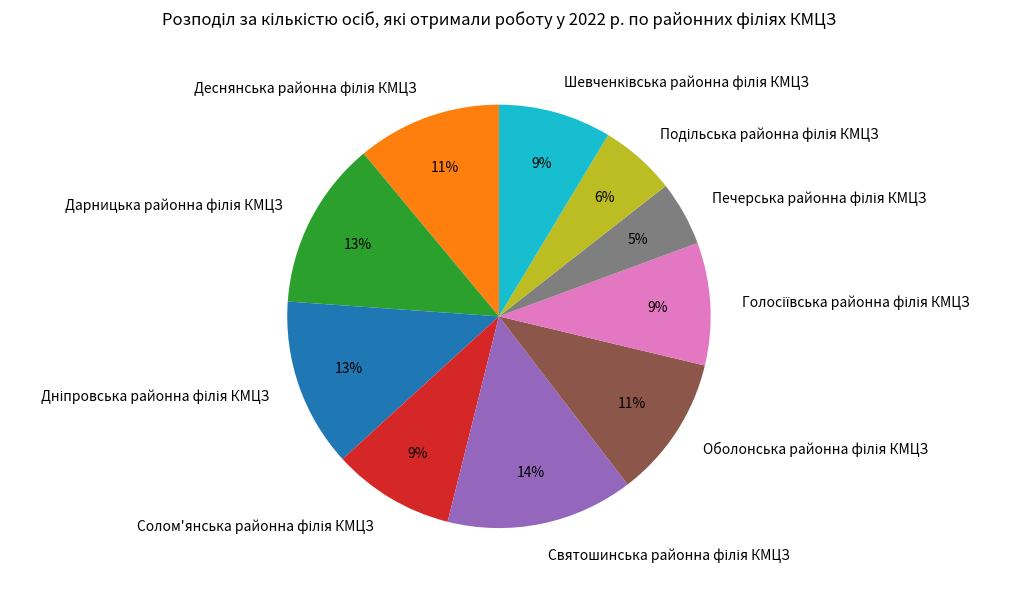

Is there any slice that represents more than half of the pie?

No